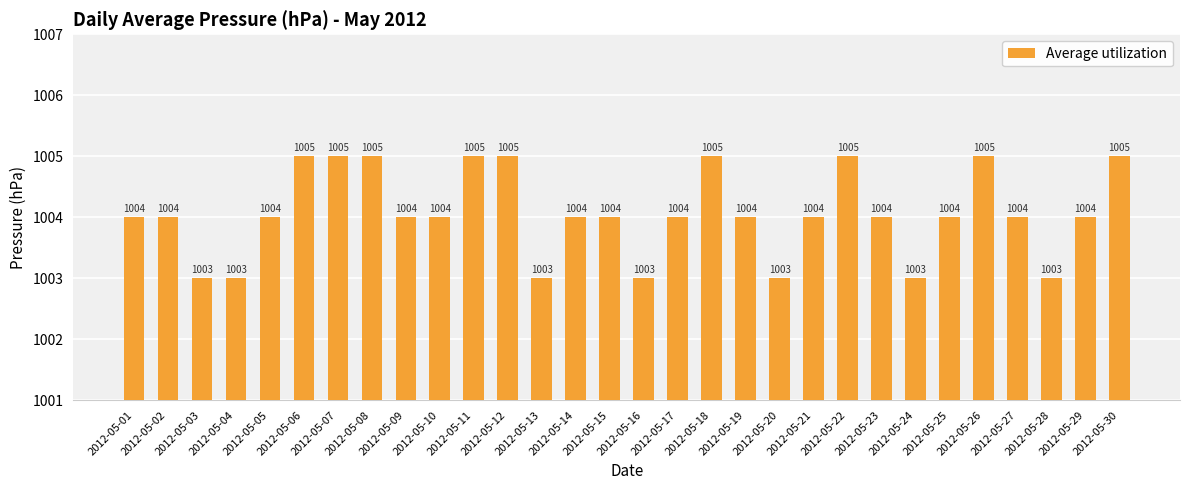

Approximately how many times larger is the value at 2012-05-22 compared to 2012-05-25?

1.0